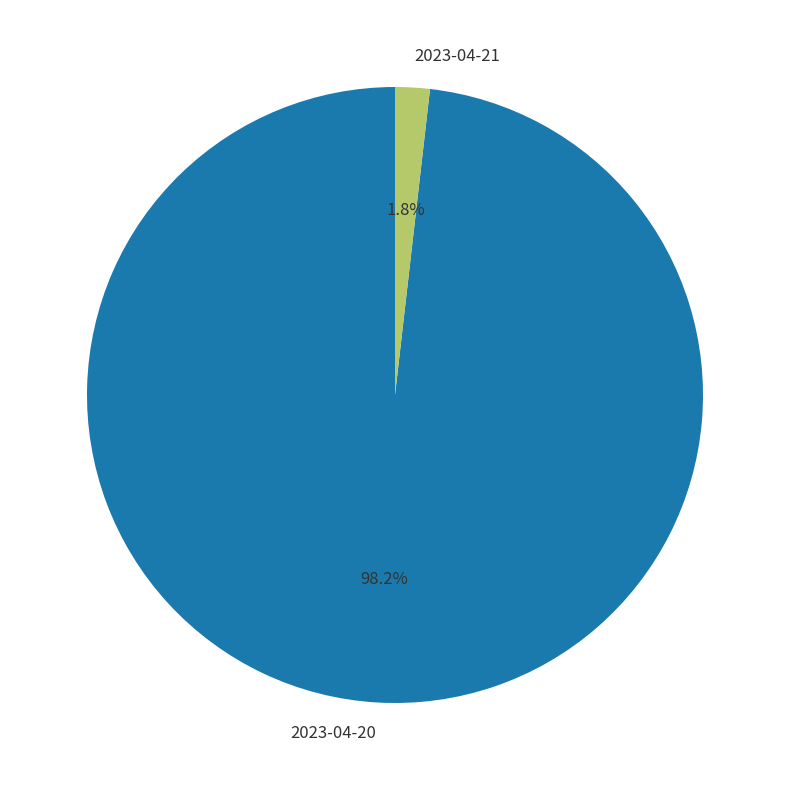

How many slices are in this pie chart?

2